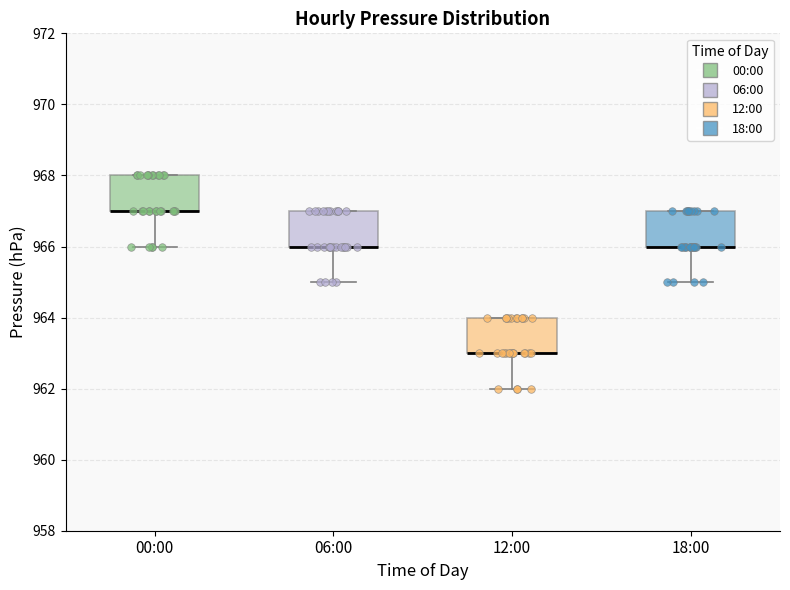

Where is the upper edge of the box for 18:00 on the y-axis? The values are not printed on the chart, so give them approximately, as read against the axis.

967